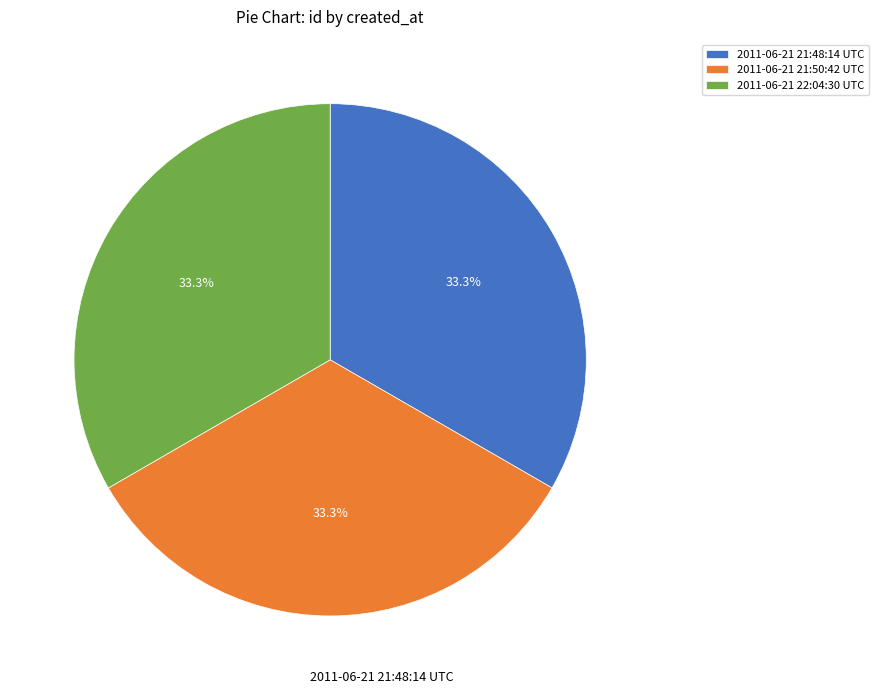

To the nearest percent, what portion does 2011-06-21 21:48:14 UTC represent?

33%